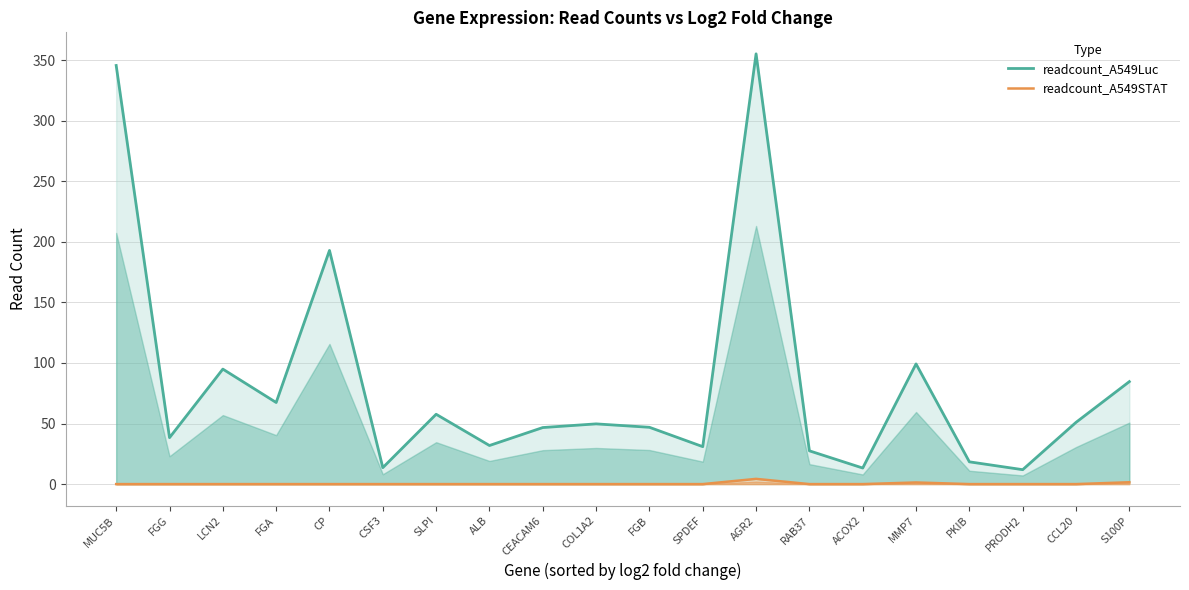

Reading left to right, list all the values displayed in this chart.

readcount_A549Luc: MUC5B=345.6	FGG=38.3	LCN2=94.9	FGA=67.4	CP=192.9	CSF3=13.6	SLPI=57.6	ALB=31.9	CEACAM6=46.7	COL1A2=49.7	FGB=46.9	SPDEF=30.9	AGR2=355.2	RAB37=27.5	ACOX2=13.3	MMP7=99.2	PKIB=18.4	PRODH2=11.9	CCL20=51.0	S100P=84.6
readcount_A549STAT: MUC5B=0.0	FGG=0.0	LCN2=0.0	FGA=0.0	CP=0.0	CSF3=0.0	SLPI=0.0	ALB=0.0	CEACAM6=0.0	COL1A2=0.0	FGB=0.0	SPDEF=0.0	AGR2=4.3	RAB37=0.0	ACOX2=0.0	MMP7=1.3	PKIB=0.0	PRODH2=0.0	CCL20=0.0	S100P=1.5